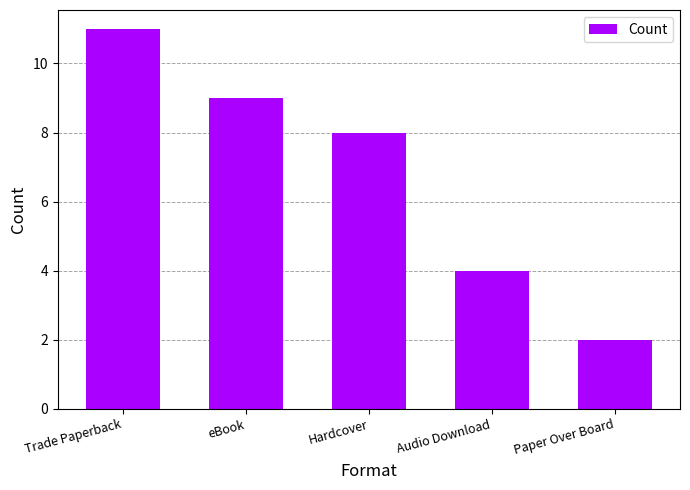

What is the change in value from Hardcover to Paper Over Board?

-6